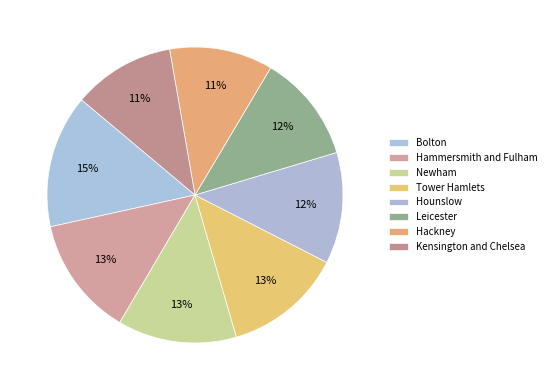

Count the number of slices in the pie.

8